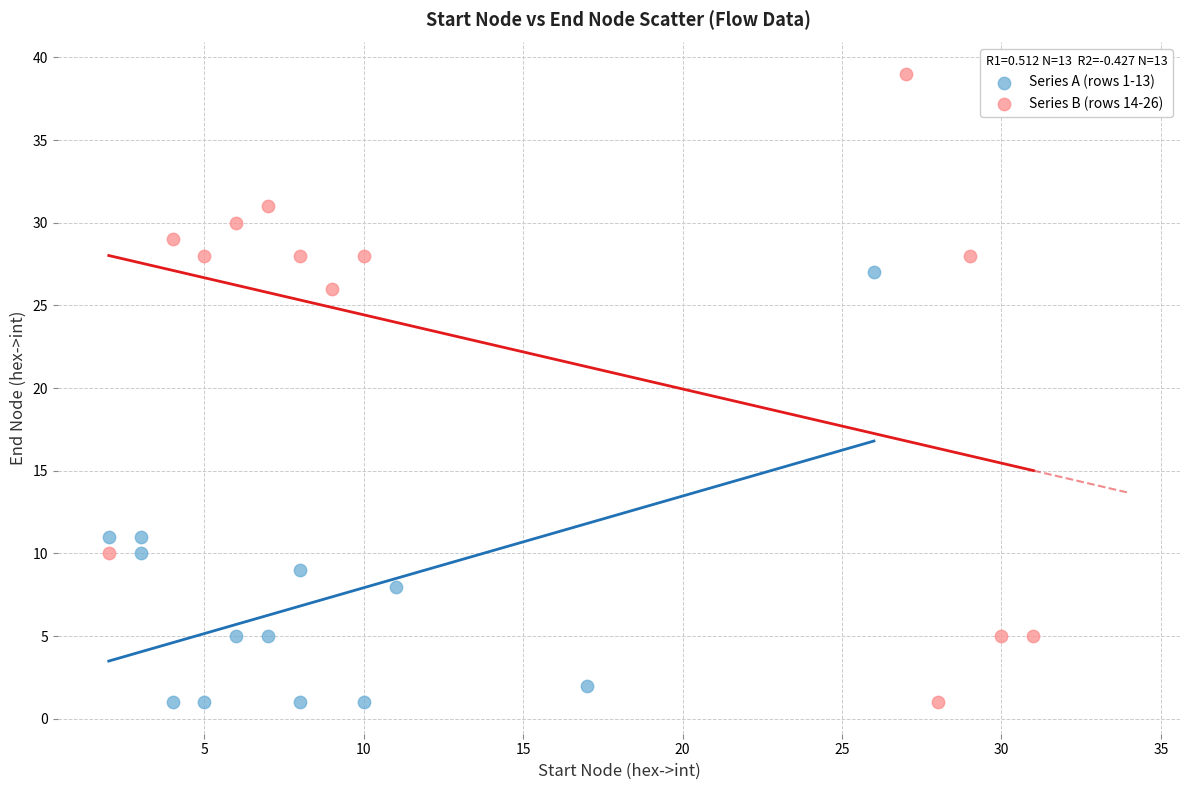

Which series has the widest spread of Y values?

Series B (rows 14-26)